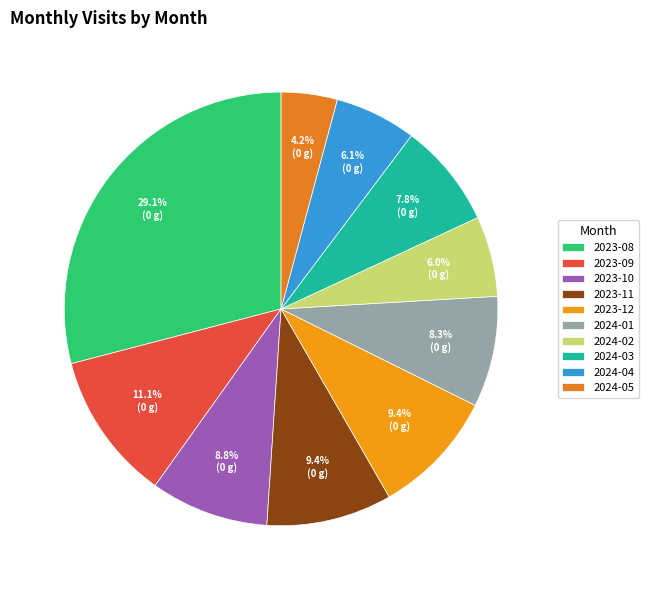

True or false: 2023-08 accounts for 20% of the total.

False